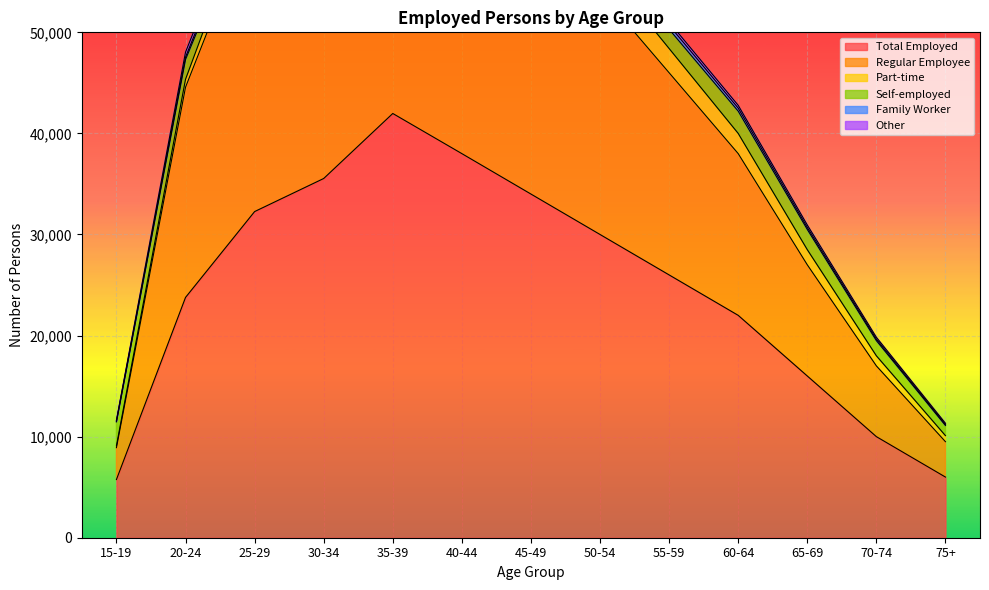

What is the difference between the Self-employed values at 50-54 and 60-64?

600